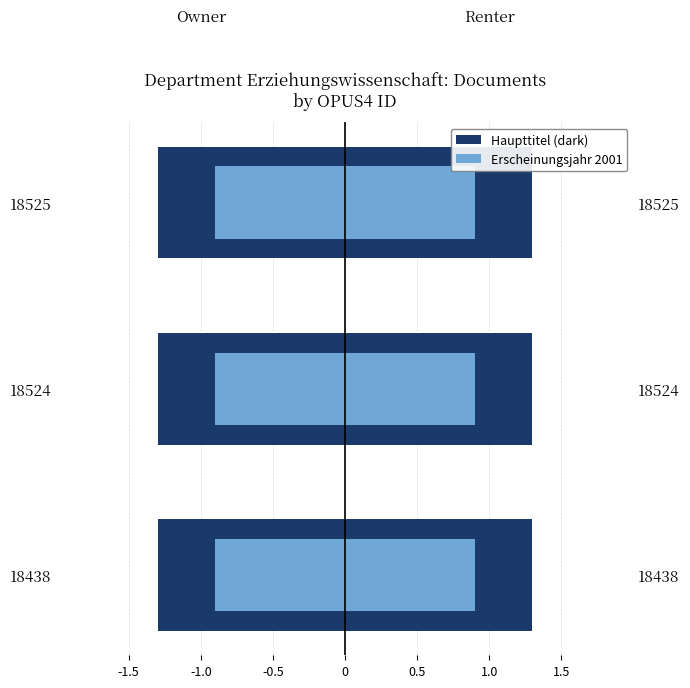

How many categories are shown in the chart?

3